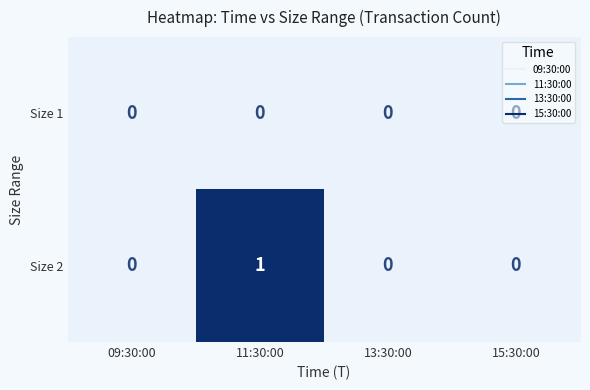

Count the number of data series in this chart.

2